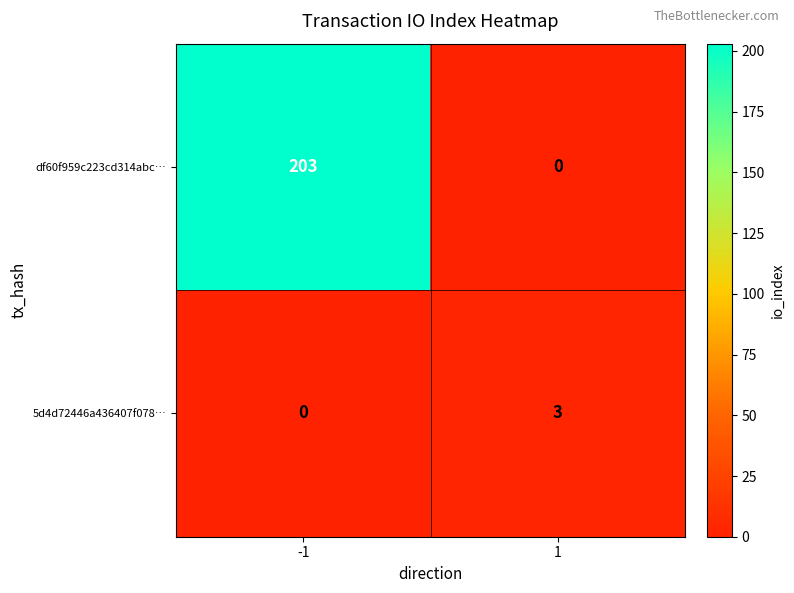

Rank the series by their average value, from lowest to highest.

5d4d72446a436407f078…, df60f959c223cd314abc…